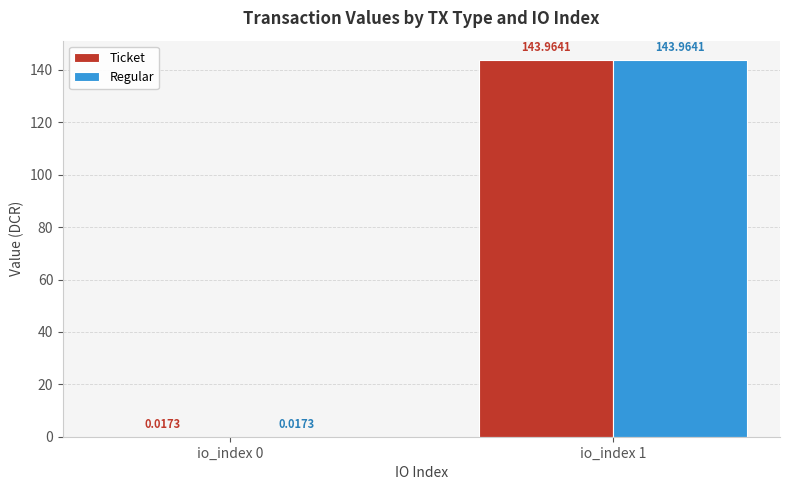

What is the total value across all series at io_index 1?

287.9